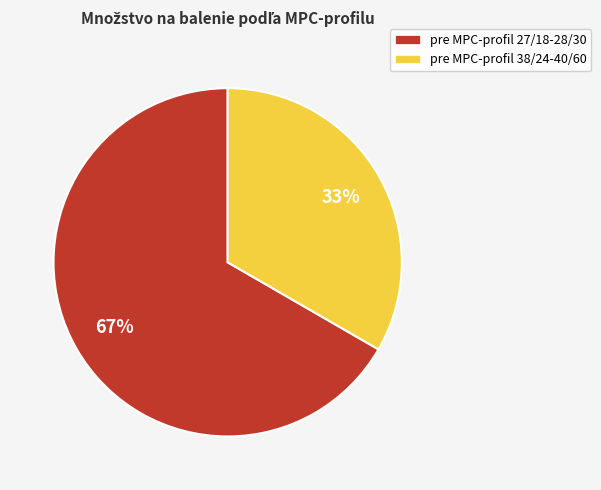

What is the largest slice in the pie chart?

pre MPC-profil 27/18-28/30